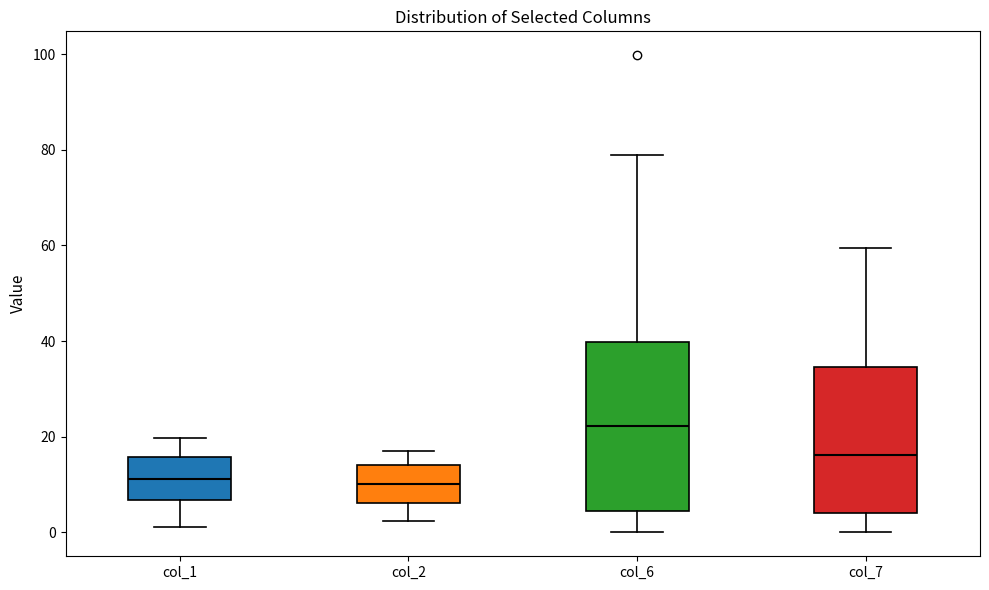

Which box is the tallest, from its lower edge to its upper edge?

col_6